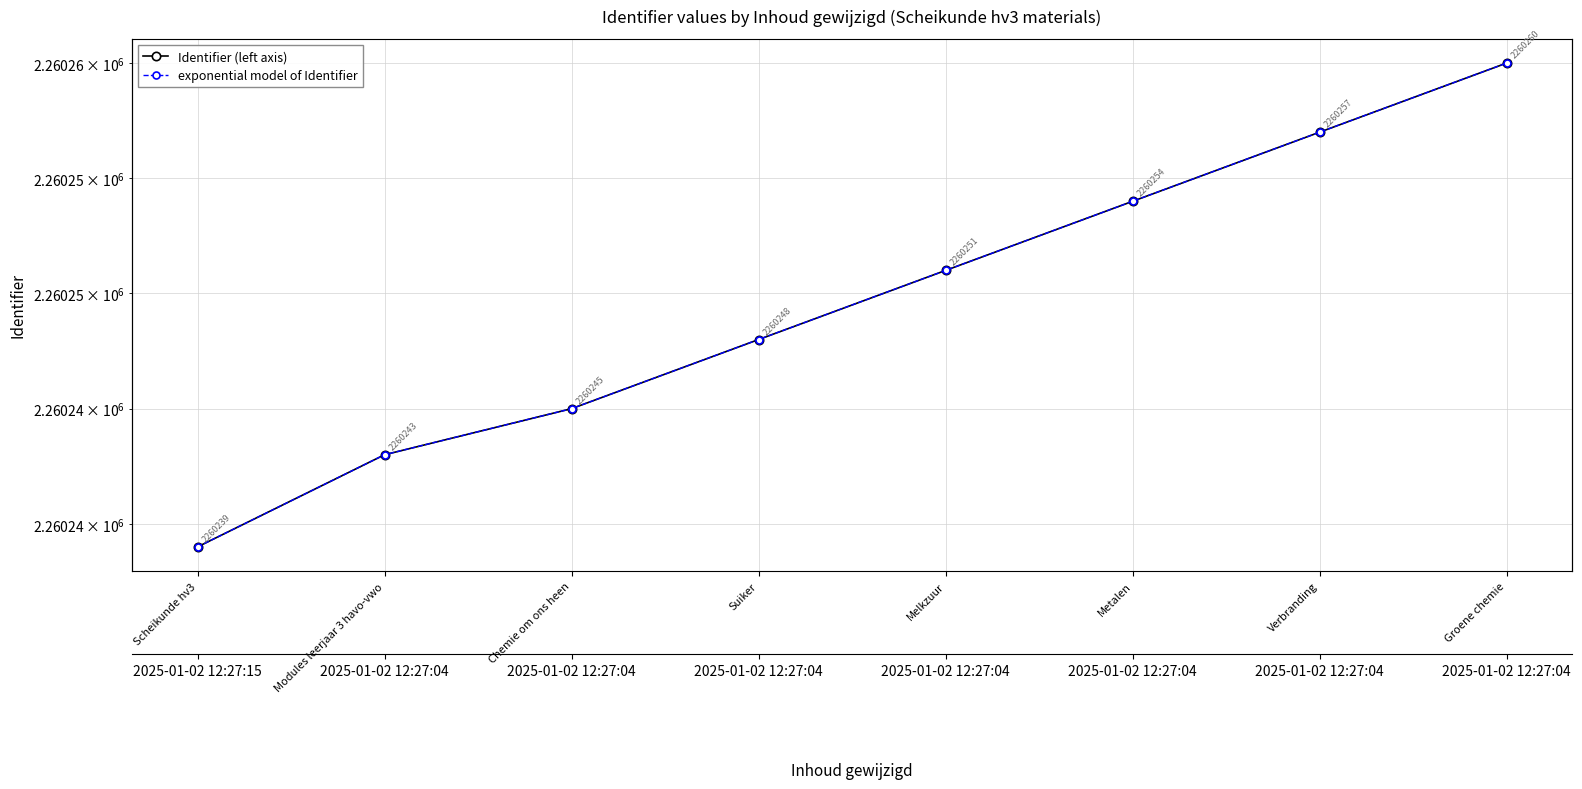

What is the average value of the Identifier (left axis) series?

2260250